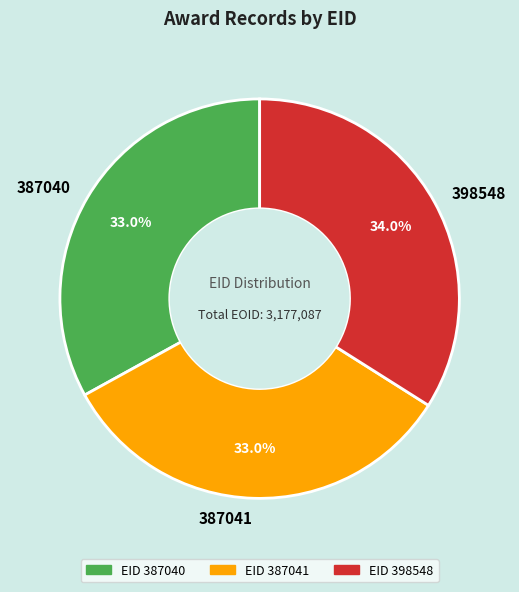

To the nearest percent, what is the difference between the largest and smallest slice percentages?

1%